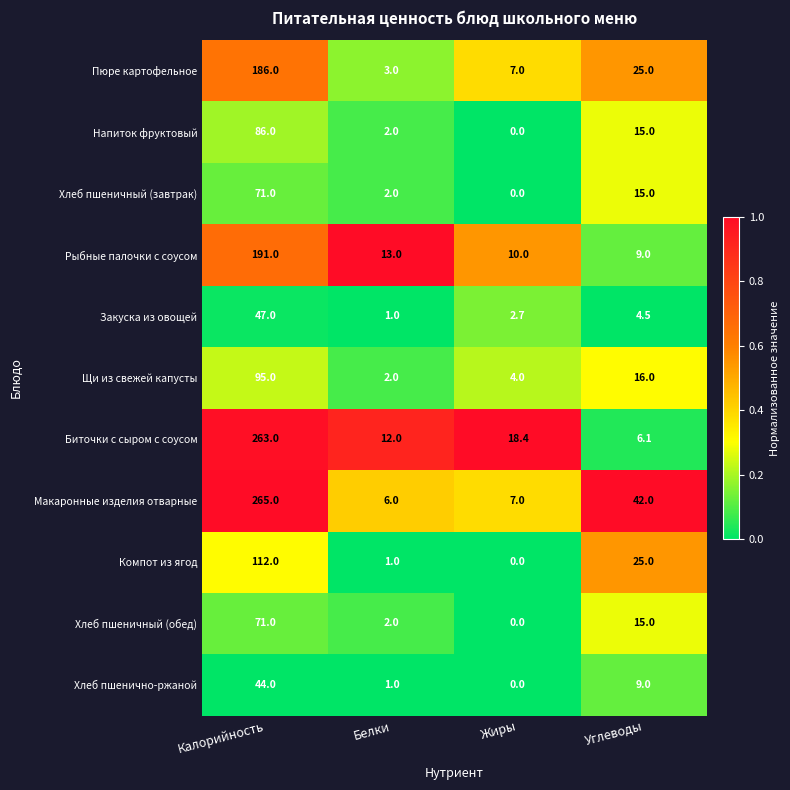

The Напиток фруктовый series shows 36.5 at Калорийность. True or false?

False